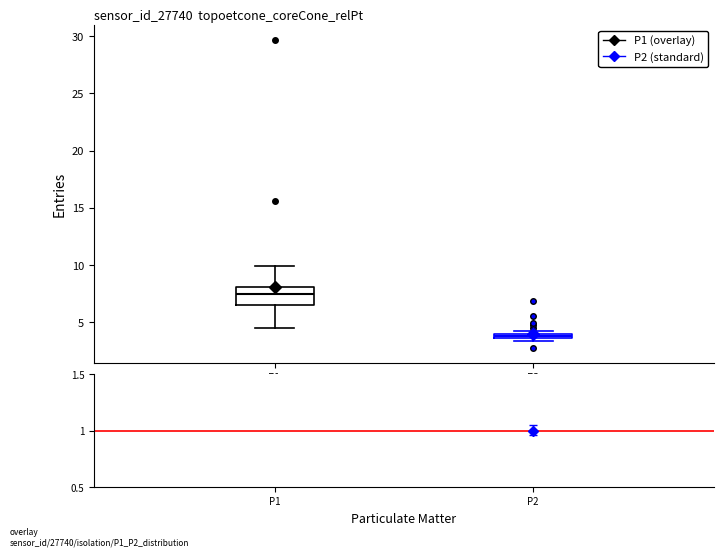

Comparing the boxes themselves (not the whiskers), which one is the tallest?

P1